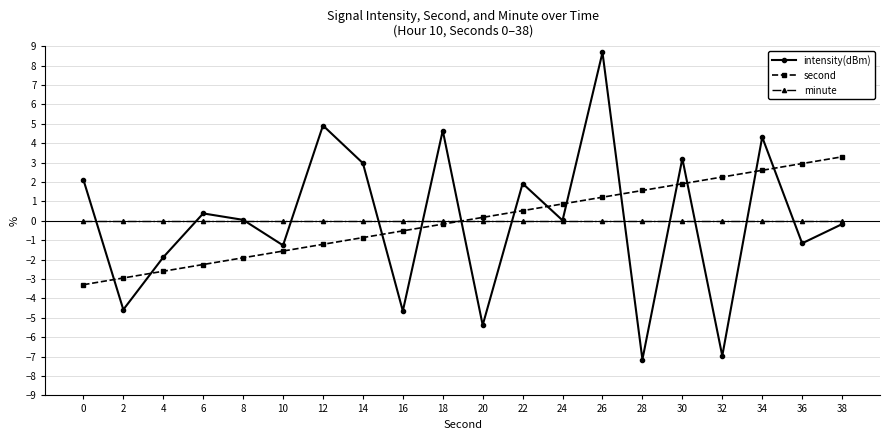

What value does the second series have at 34?

2.6